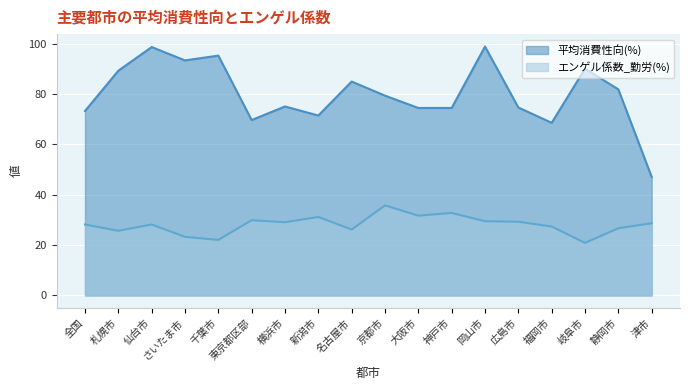

Is it true that エンゲル係数_勤労(%) equals 10.7 at さいたま市?

False